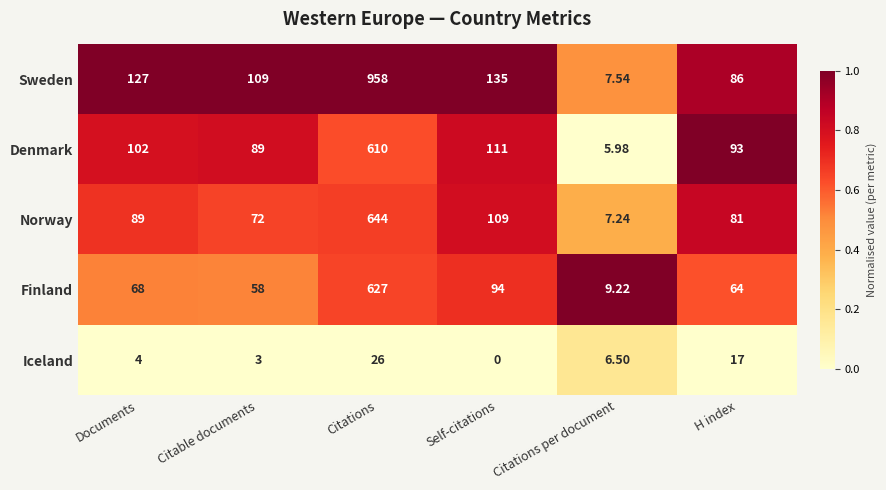

What is the total value across all series at Citations per document?

36.5